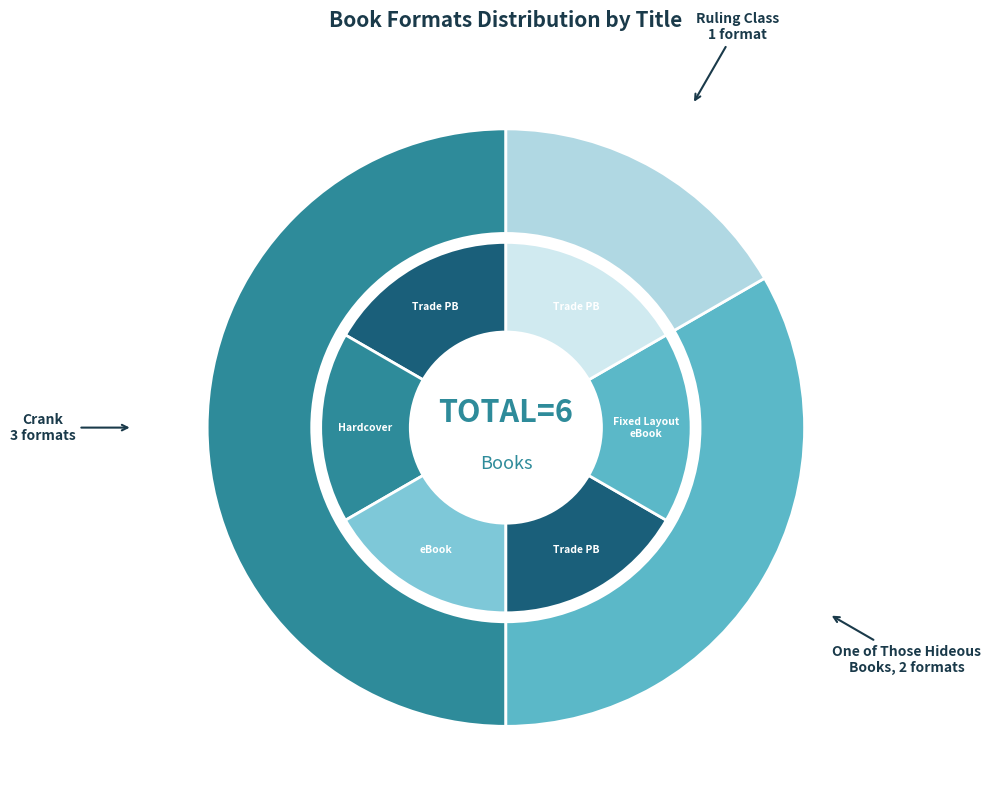

How many slices are in this pie chart?

3